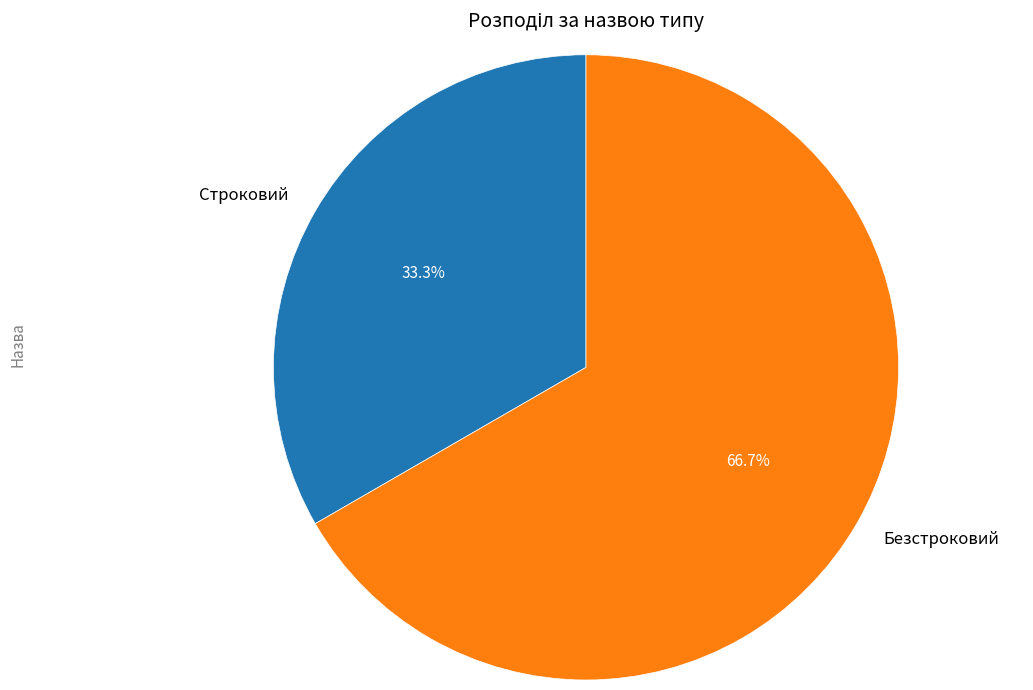

Which slice is the smallest?

Строковий